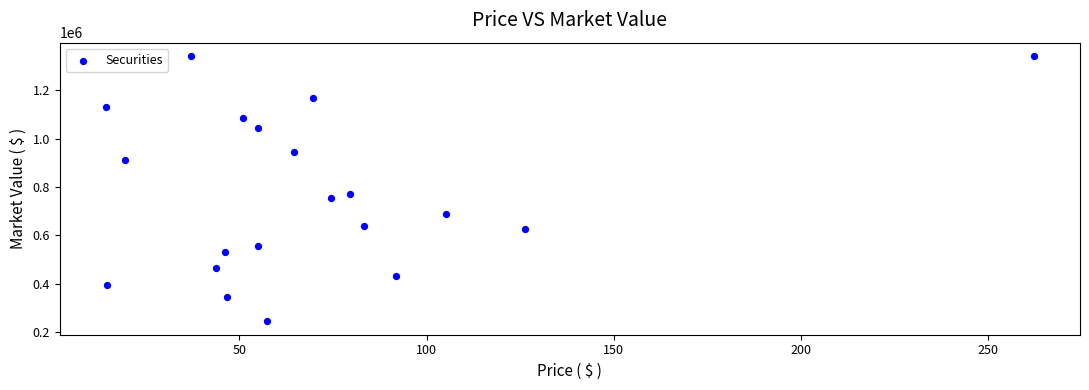

What Y value in the scatter plot is closest to 792770?

769897.5